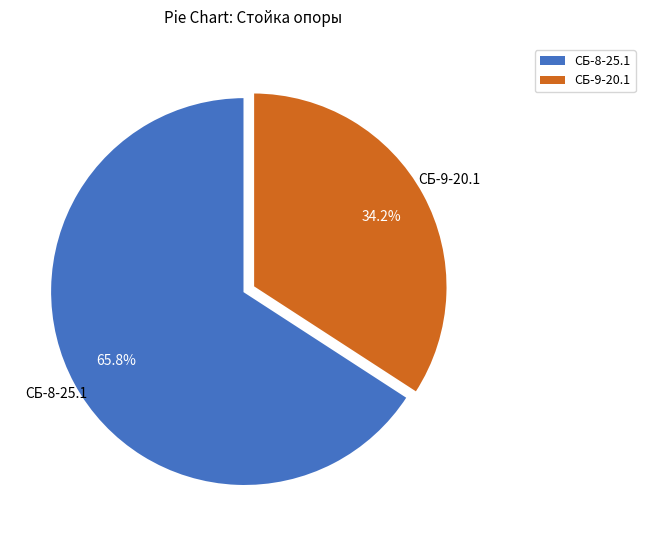

Which slice is the largest?

СБ-8-25.1